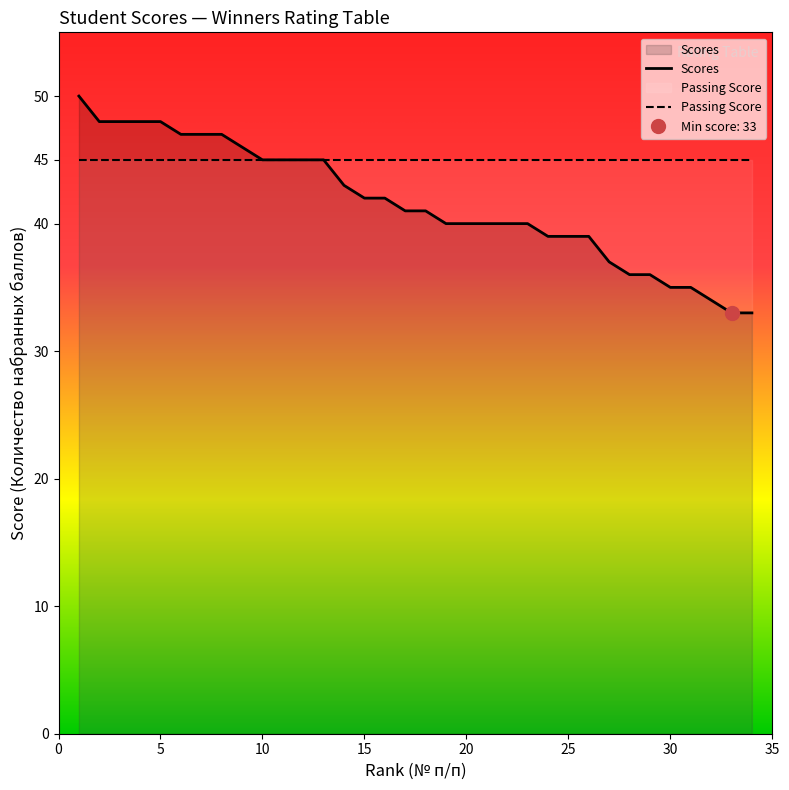

How many data points are less than 41?

16